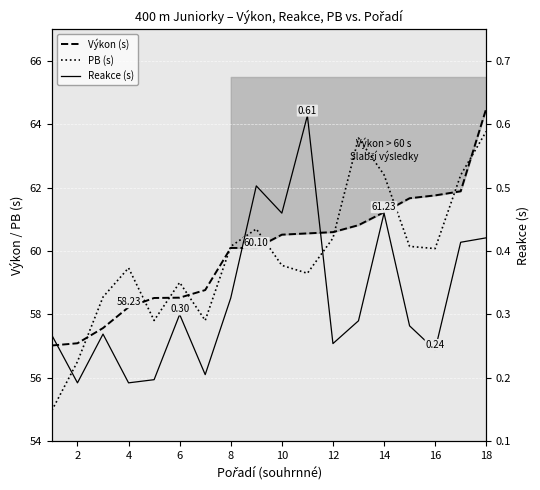

The Výkon (s) series shows 105.9 at 12. True or false?

False